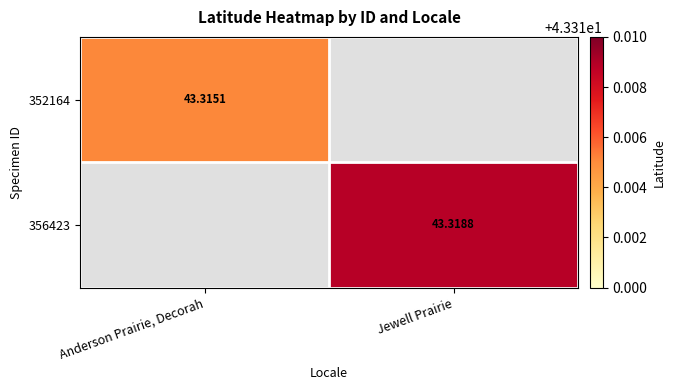

Is the value of 352164 at Anderson Prairie, Decorah greater than the value of 356423 at Jewell Prairie?

No